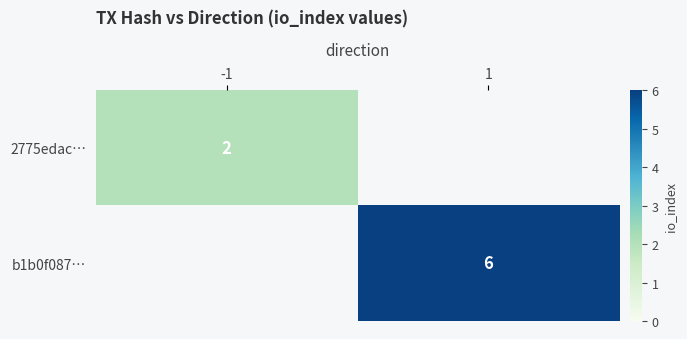

The value of b1b0f087… at 1 is 3. True or false?

False